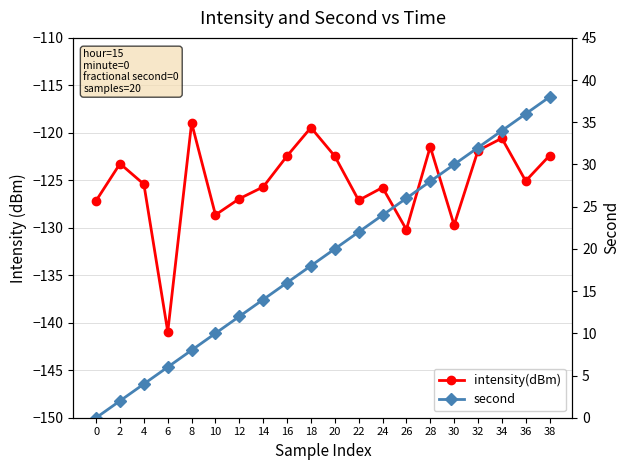

Which series has the widest spread of values?

second